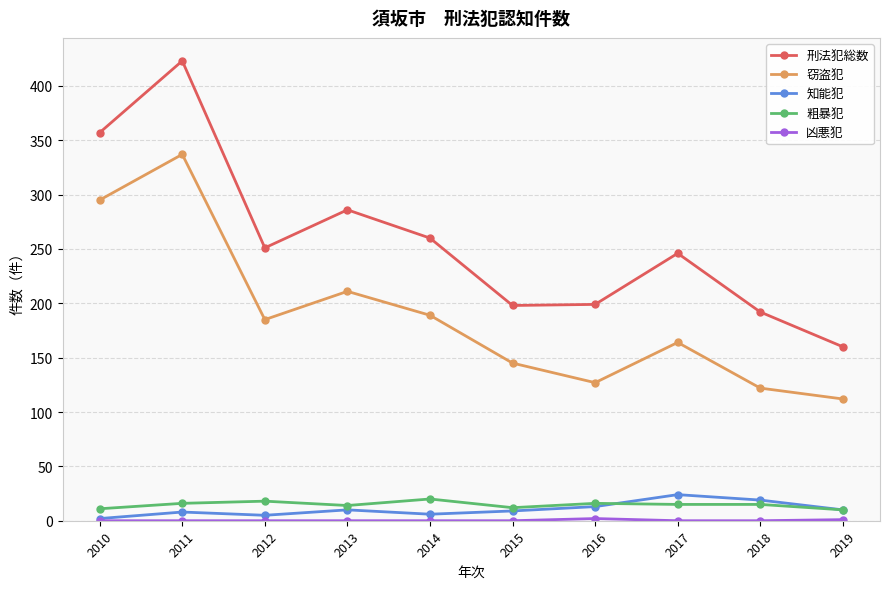

True or false: 知能犯 and 粗暴犯 cross at least once.

True